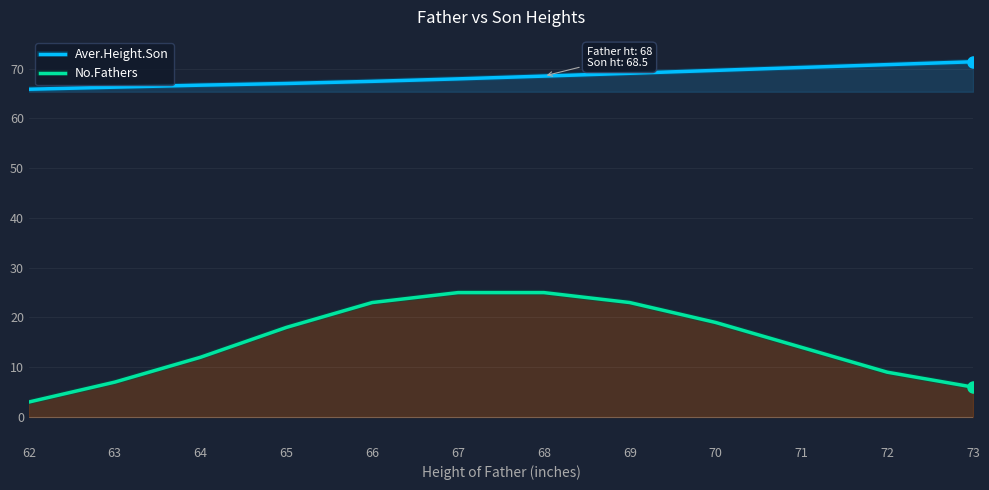

What is the sum of all Aver.Height.Son values?

821.1